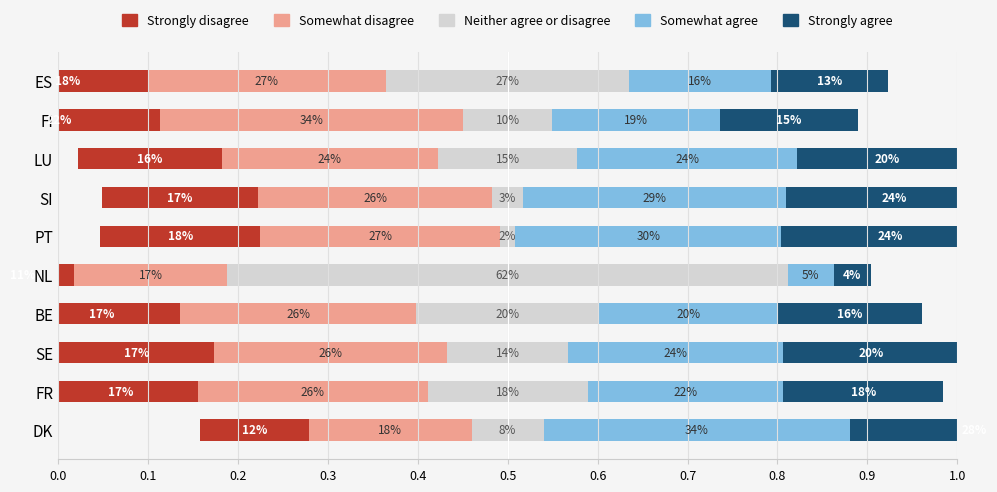

What is the average value of the Neither agree or disagree series?

0.2